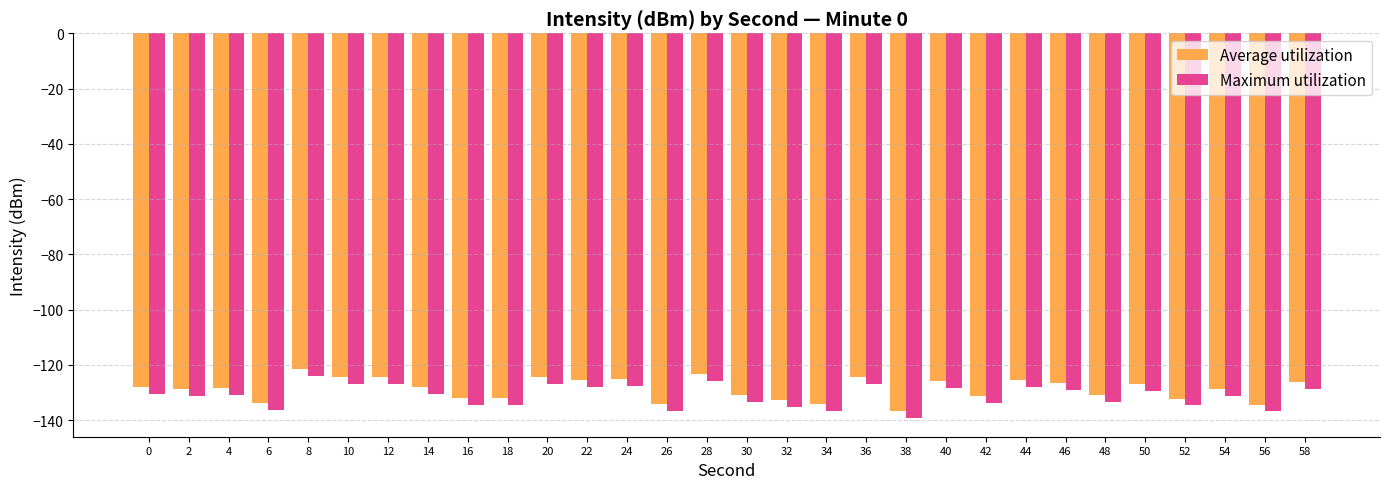

What is the difference between the maximum and minimum values in the Maximum utilization series?

15.1